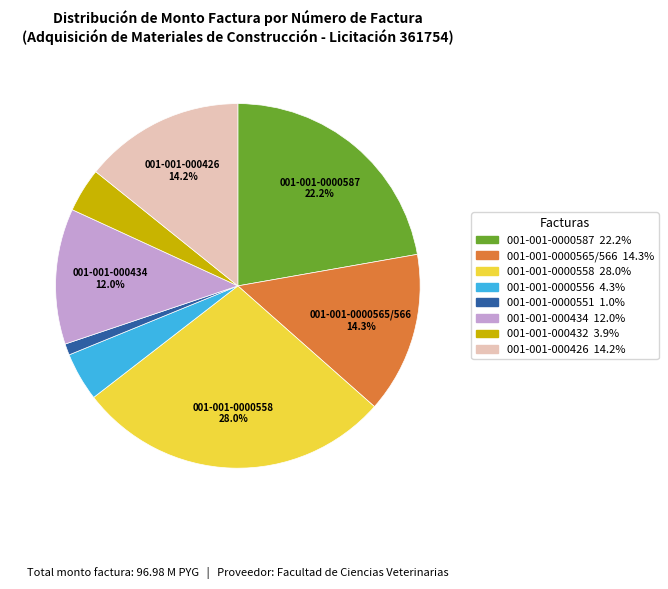

What is the ratio of the value at 001-001-0000565/566 to the value at 001-001-000432?

3.7